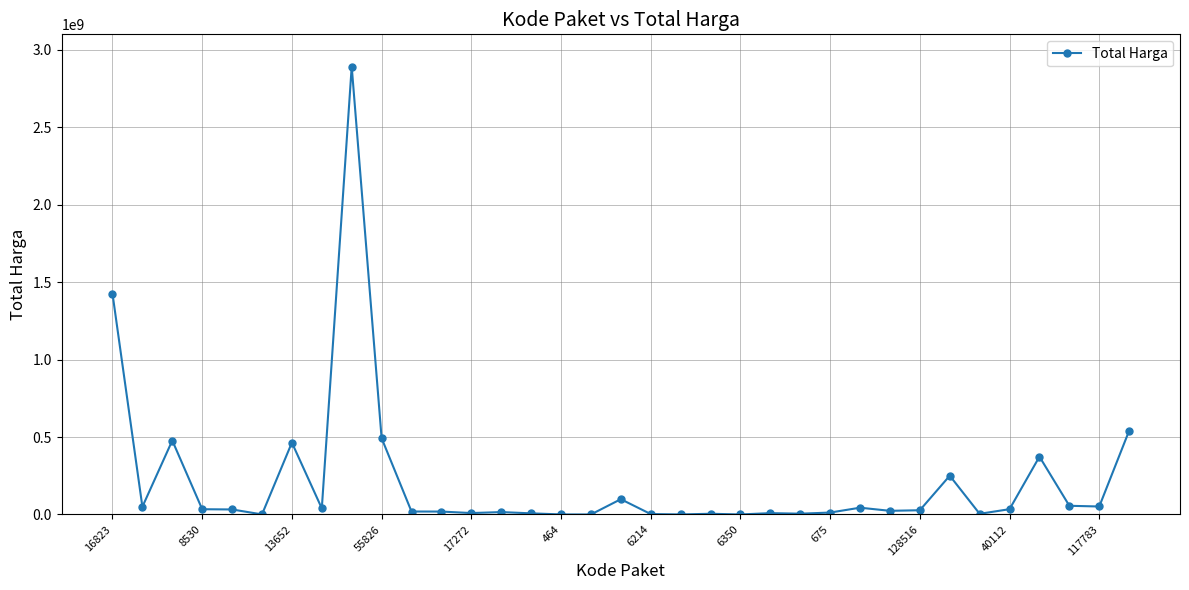

What is the maximum value shown in the chart?

2892122000